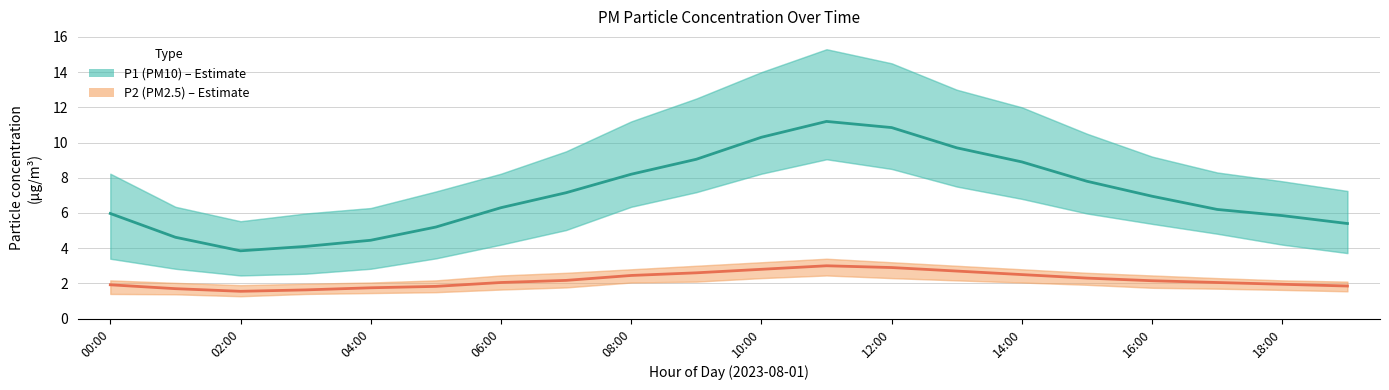

Is it true that P2 (PM2.5) equals 2.0 at 17?

True